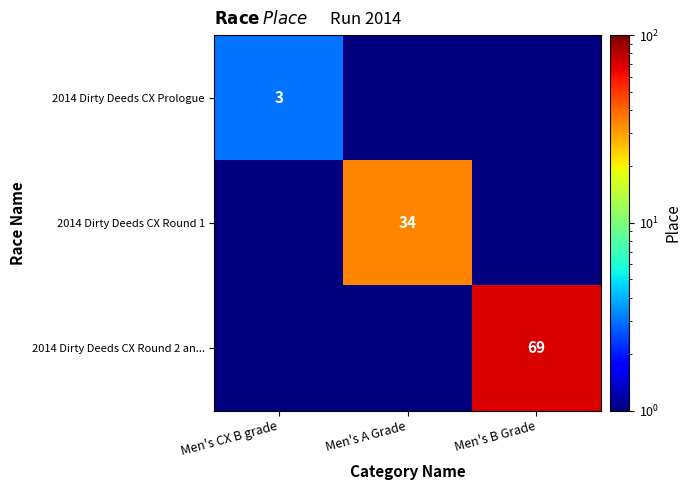

True or false: 2014 Dirty Deeds CX Round 1 has a value of 34.0 at Men's A Grade.

True